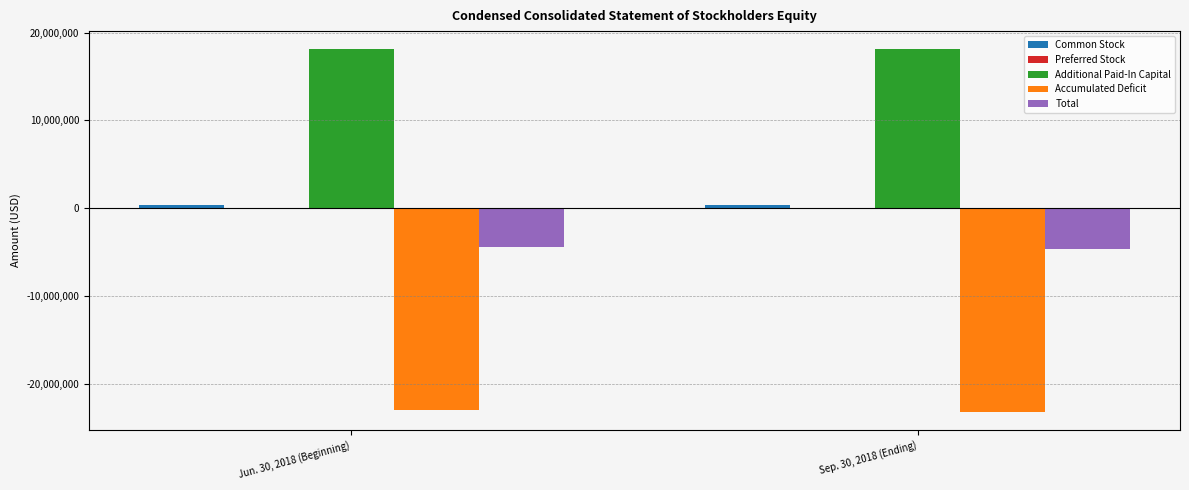

Which series has the largest total across all categories?

Additional Paid-In Capital